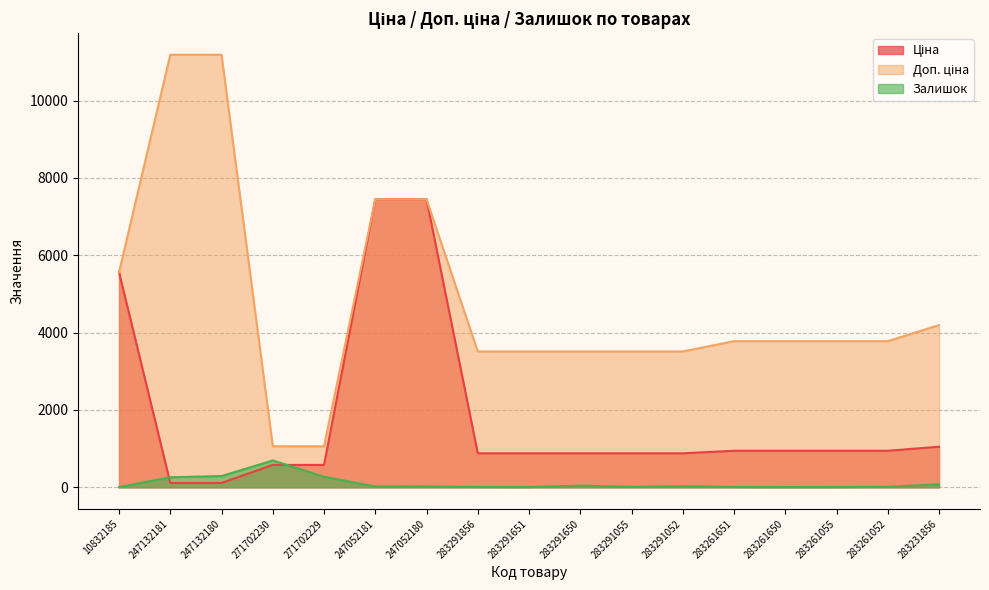

What position from the right is 283261055?

3